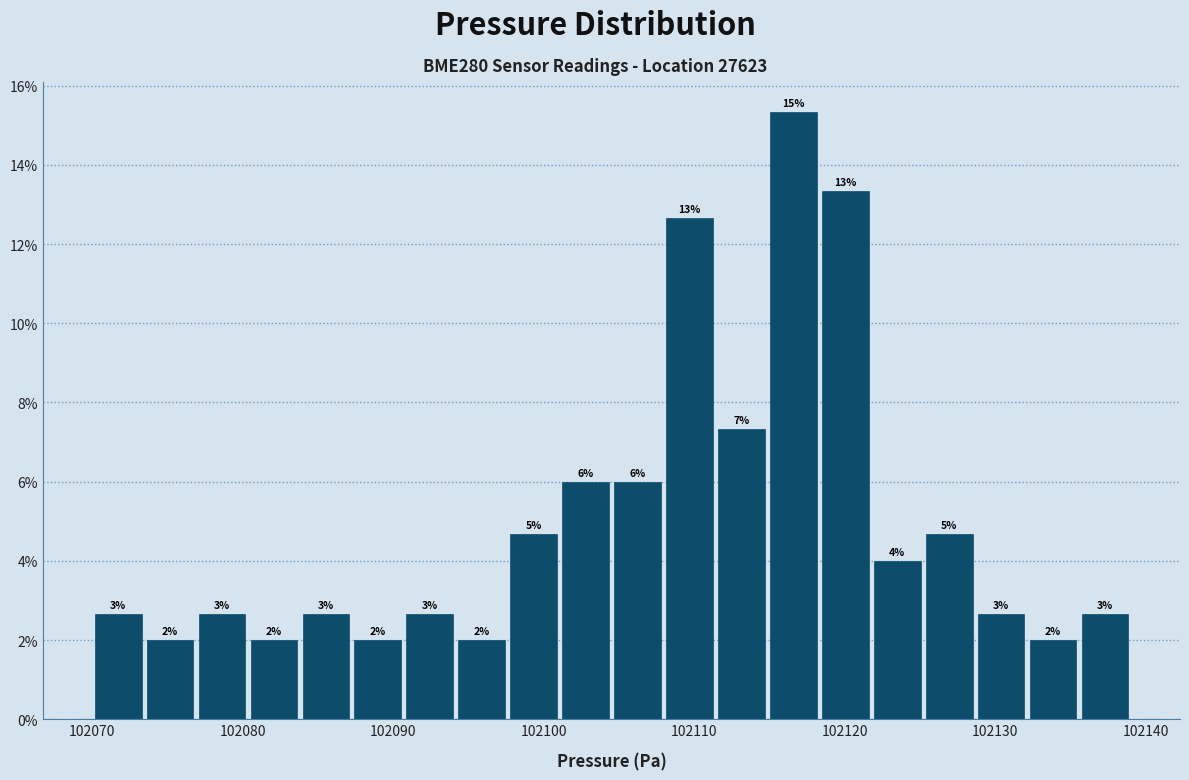

Around what value on the x-axis is the tallest bar? Give the approximate position of its centre, as read against the axis.

102117